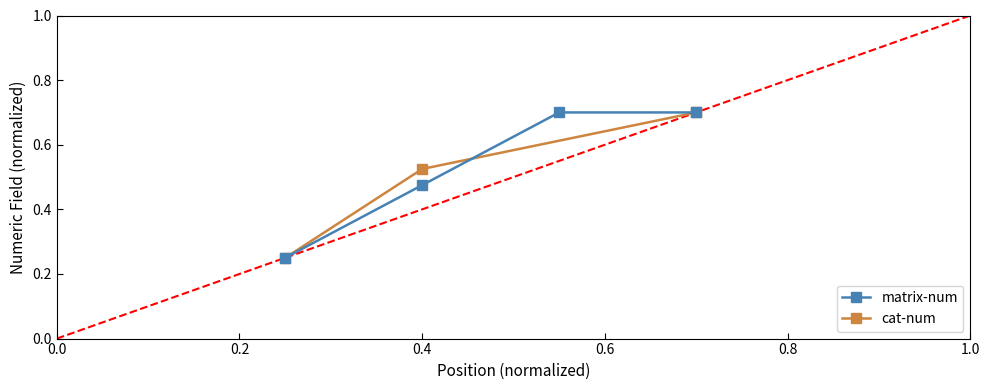

What is the minimum value shown in the chart?

0.2